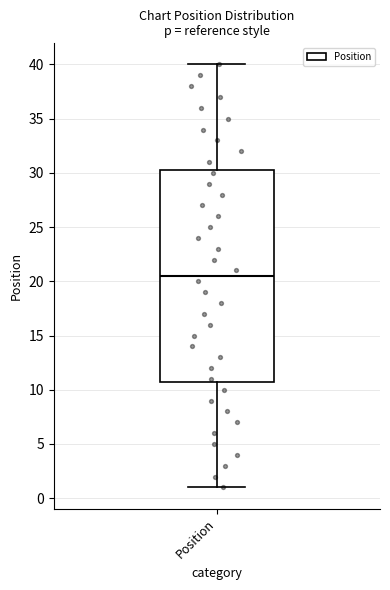

Read this box plot against the y-axis: the position of the median line, the range covered by the box, and the ends of both whiskers. The values are not printed on the chart, so give them approximately, as read against the axis.

median 20.5, box 11.0 to 30.5, whiskers 1.0 to 40.0